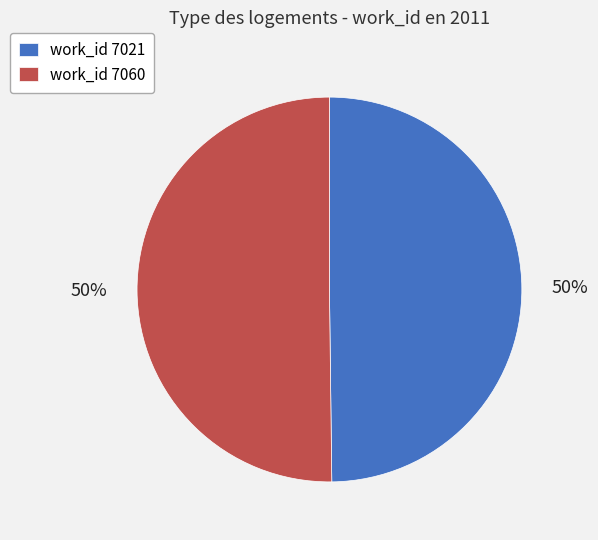

Count the number of slices in the pie.

2